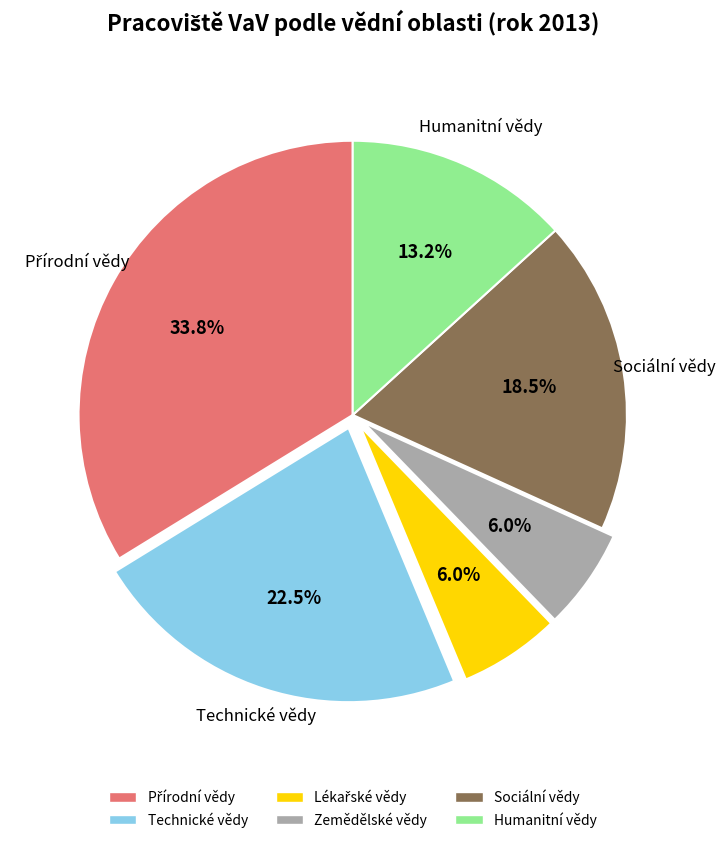

Is the sum of Sociální vědy and Technické vědy greater than half?

No